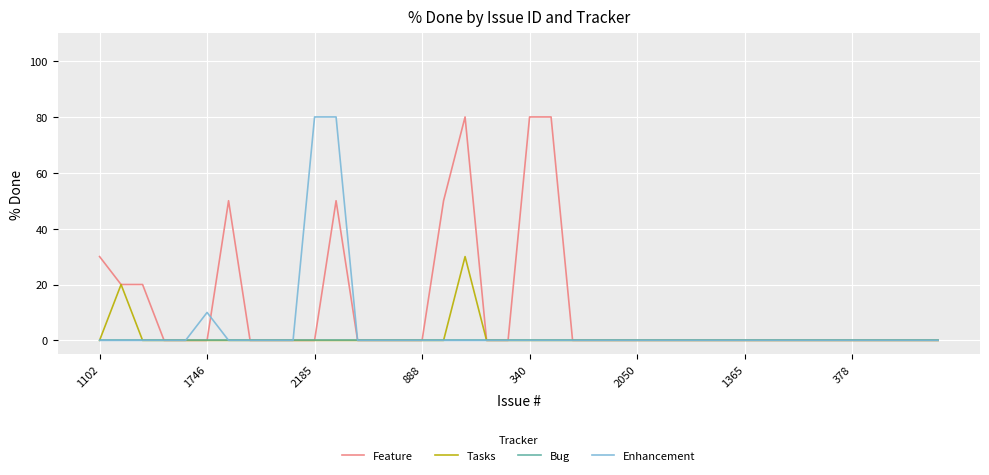

At how many categories does at least one series exceed 8?

11